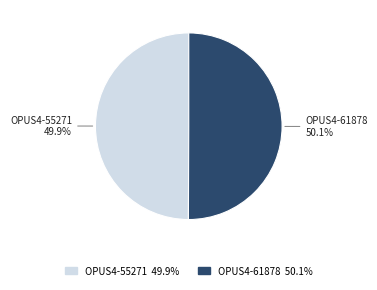

What is the ratio of the value at OPUS4-55271 to the value at OPUS4-61878?

1.0